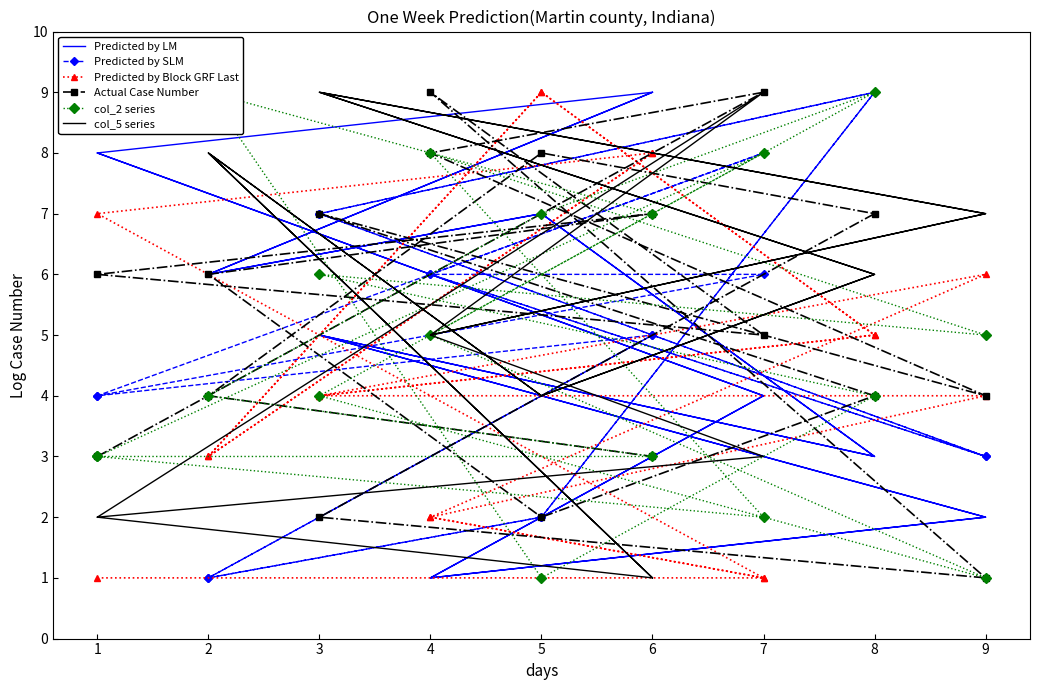

After their last crossing, which series has the higher values: Predicted by SLM or Actual Case Number?

Predicted by SLM